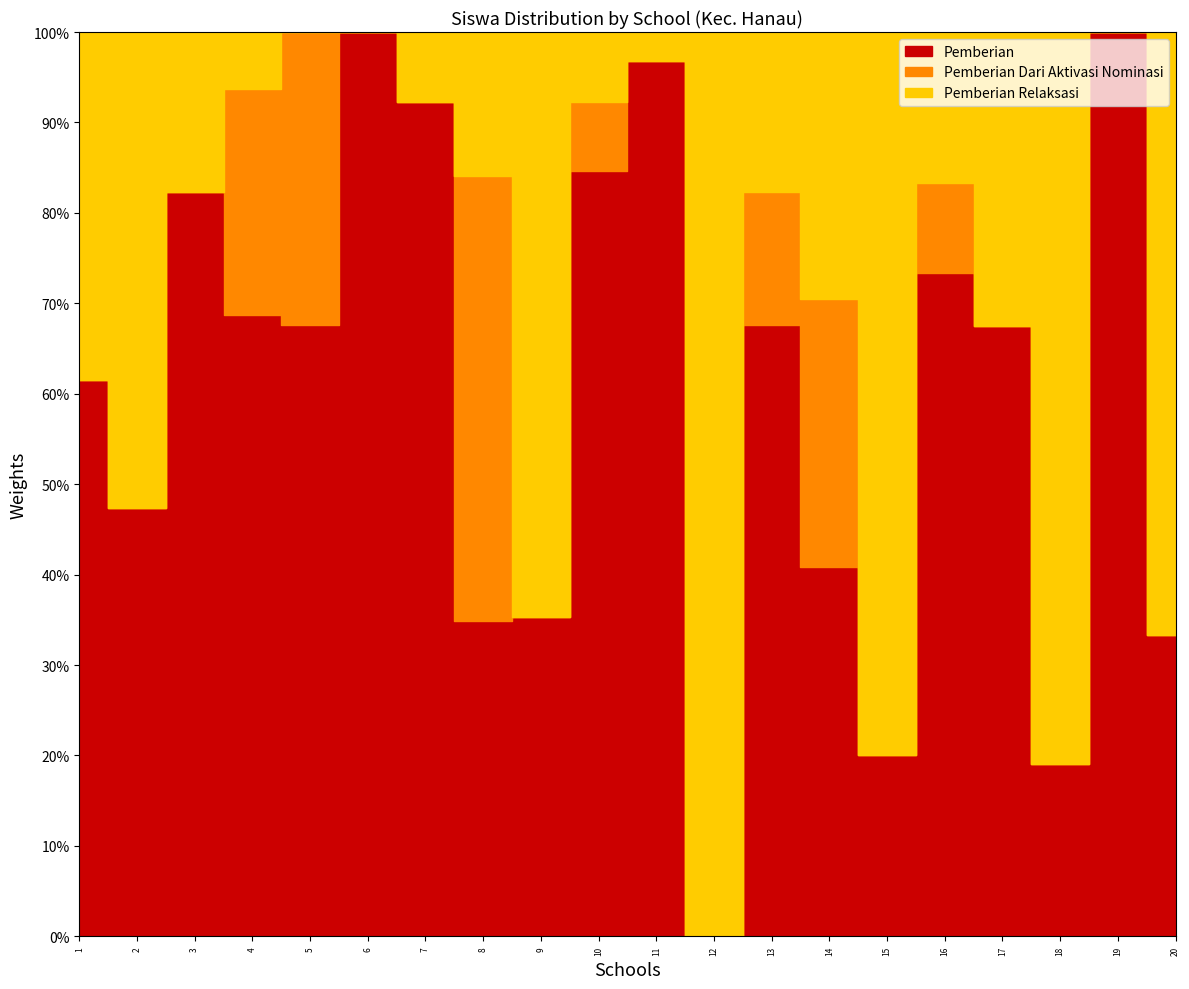

How many lines are shown in the chart?

3